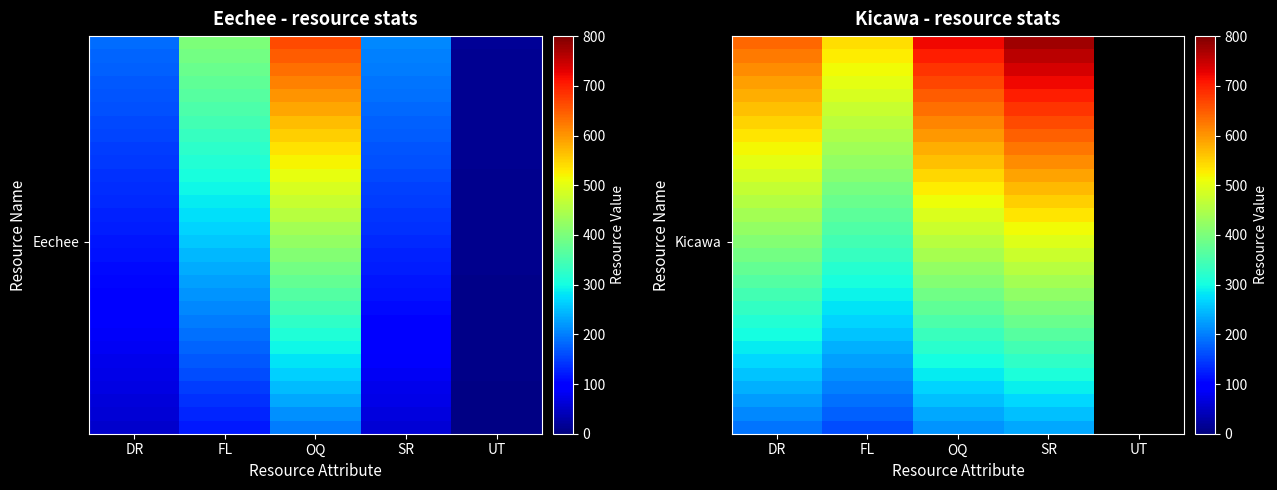

What is the difference between the highest and lowest values at DR?

448.0